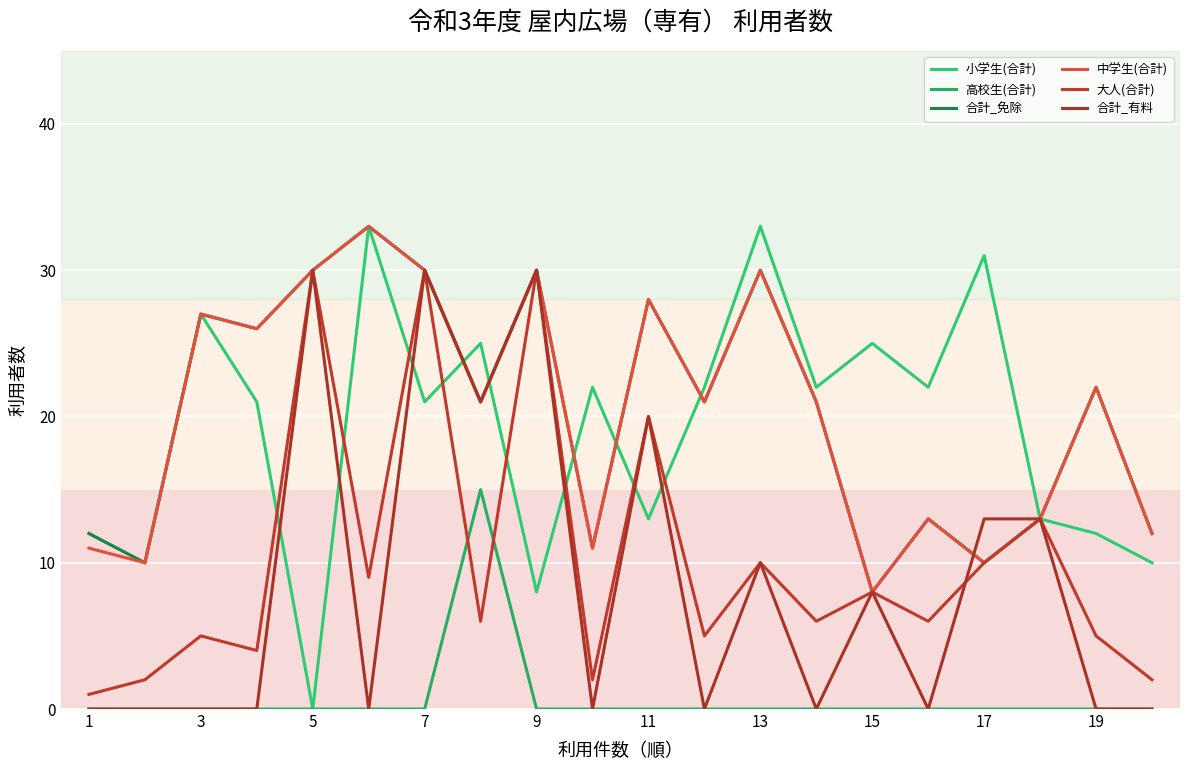

Reading right to left, transcribe all the data shown in this chart.

小学生(合計): 10	12	13	31	22	25	22	33	22	13	22	8	25	21	33	0	21	27	10	12
高校生(合計): 0	0	0	0	0	0	0	0	0	0	0	0	15	0	0	0	0	0	0	0
合計_免除: 12	22	13	10	13	8	21	30	21	28	11	30	21	30	33	30	26	27	10	12
中学生(合計): 12	22	13	10	13	8	21	30	21	28	11	30	21	30	33	30	26	27	10	11
大人(合計): 2	5	13	10	6	8	6	10	5	20	2	30	6	30	9	30	4	5	2	1
合計_有料: 0	0	13	13	0	8	0	10	0	20	0	30	21	30	0	30	0	0	0	0